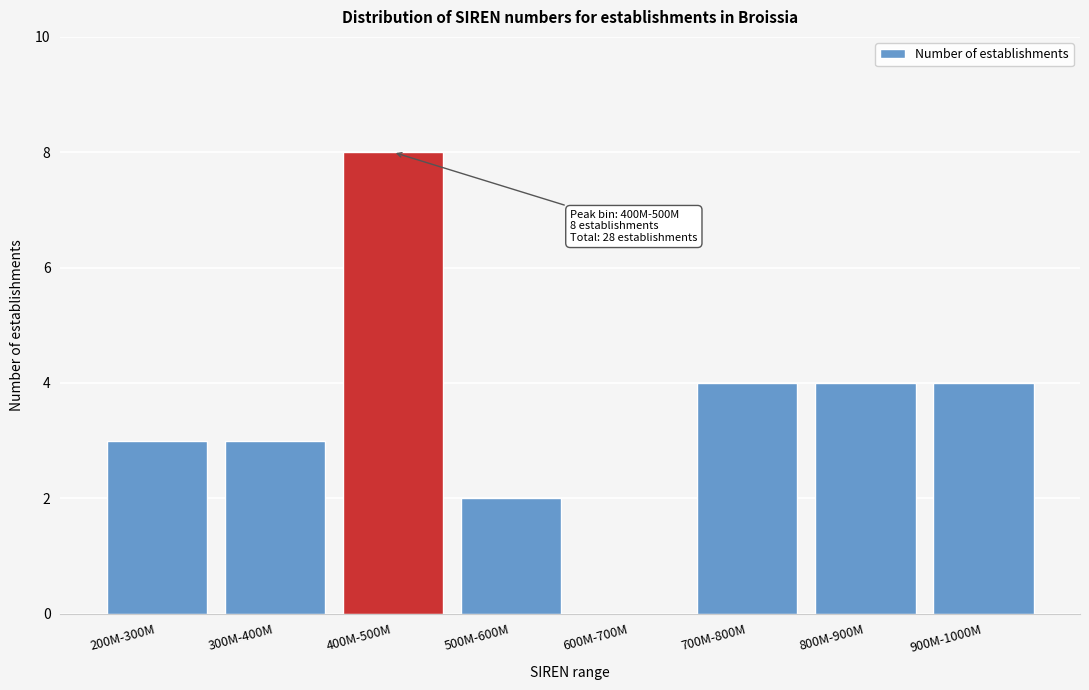

Reading left to right, transcribe all the data shown in this chart.

200M-300M=3	300M-400M=3	400M-500M=8	500M-600M=2	600M-700M=0	700M-800M=4	800M-900M=4	900M-1000M=4